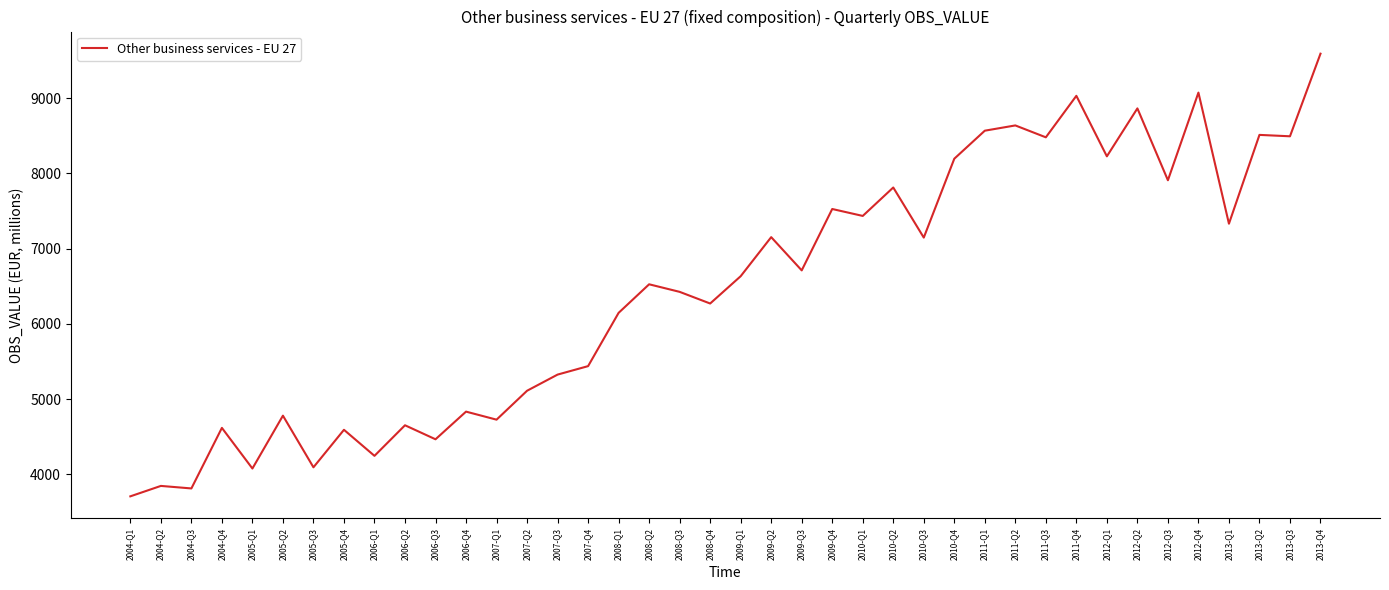

Which category has the highest value across all series?

2013-Q4